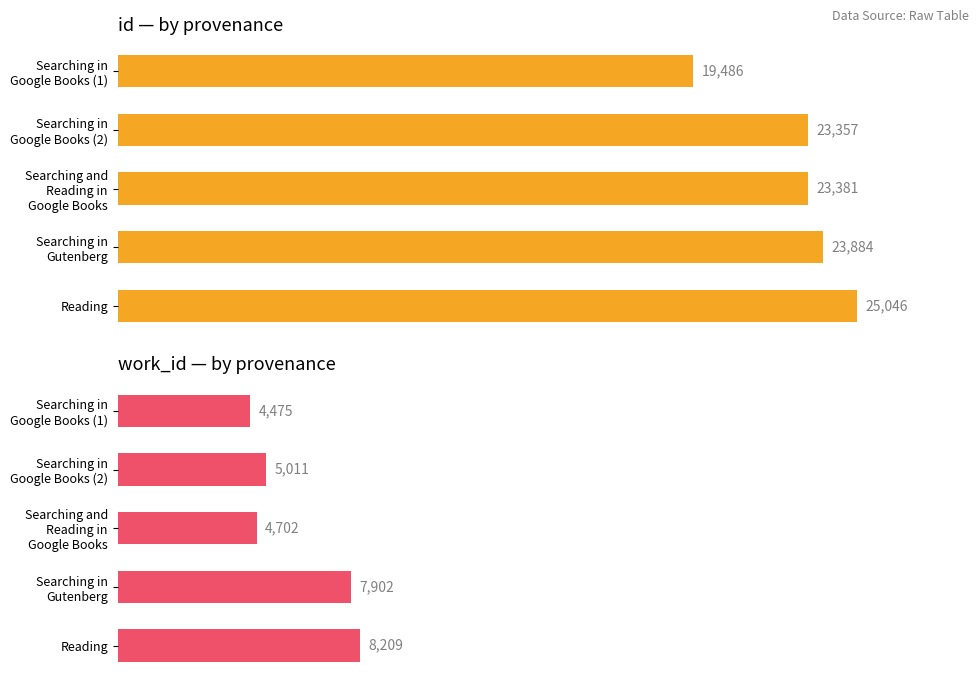

True or false: id has a value of 34213 at 2.

False